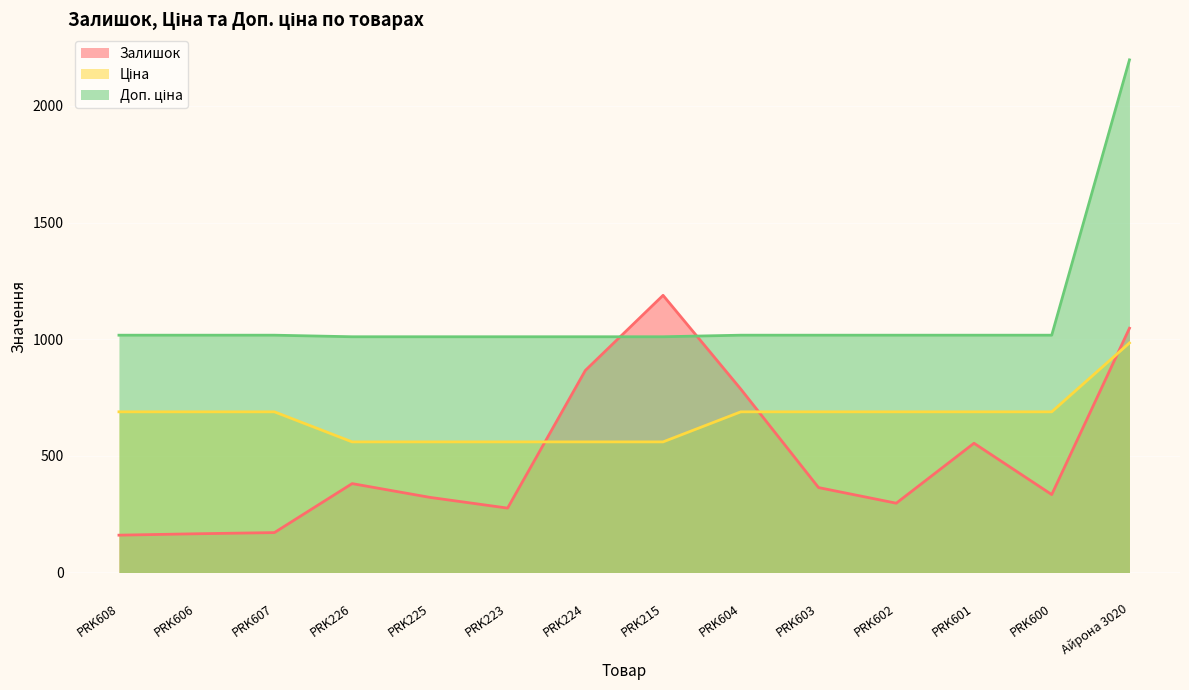

How many data points in Залишок are less than 364?

7